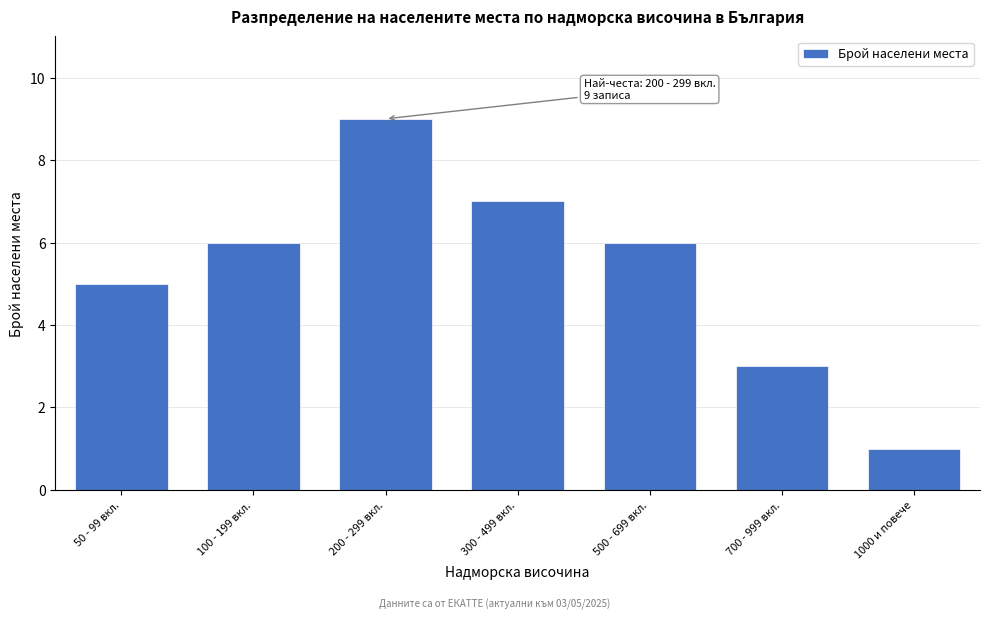

Reading left to right, list all the values displayed in this chart.

5	6	9	7	6	3	1